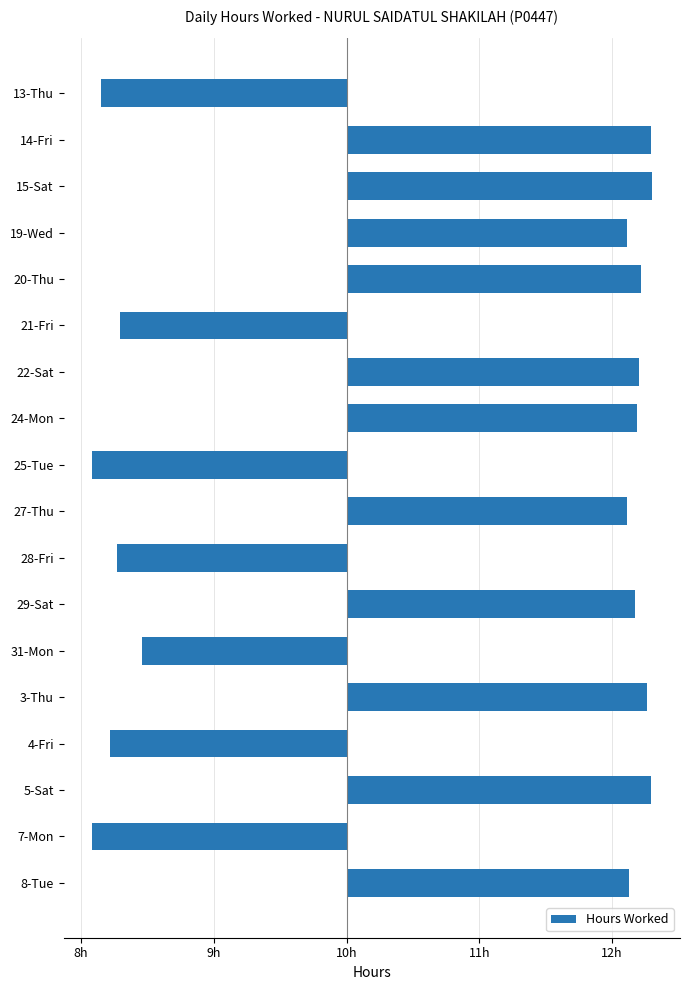

What is the average value?

0.7